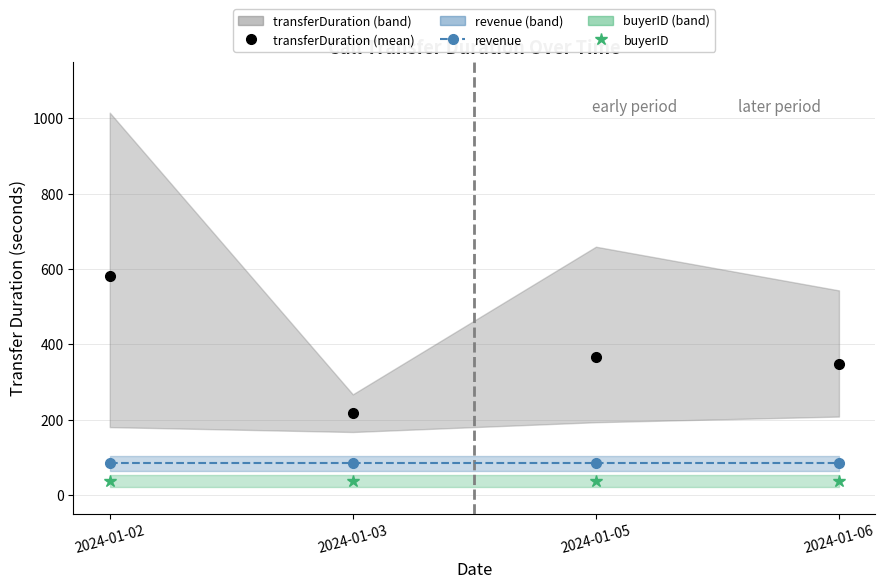

What is the total value across all series at 2024-01-02?

701.5